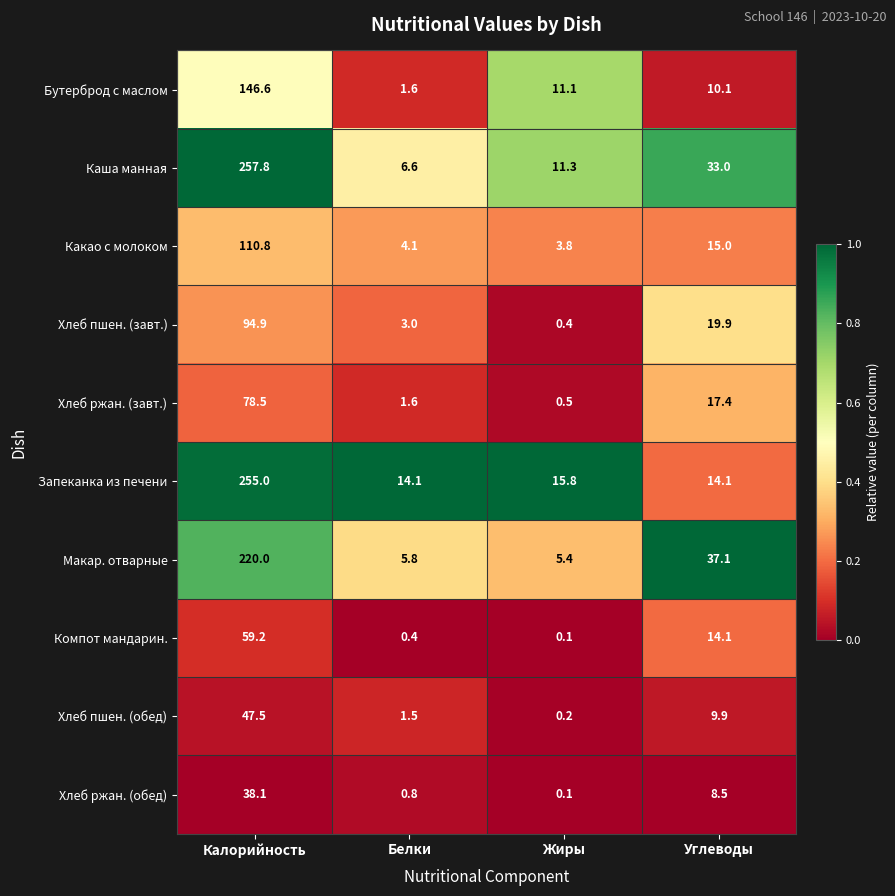

What is the spread (max minus min) of values at Жиры?

15.7